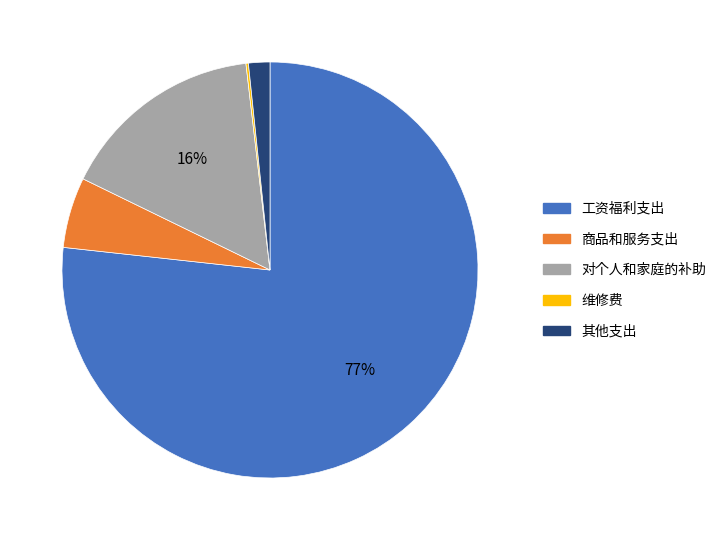

To the nearest percent, what is the difference between the largest and smallest slice percentages?

77%